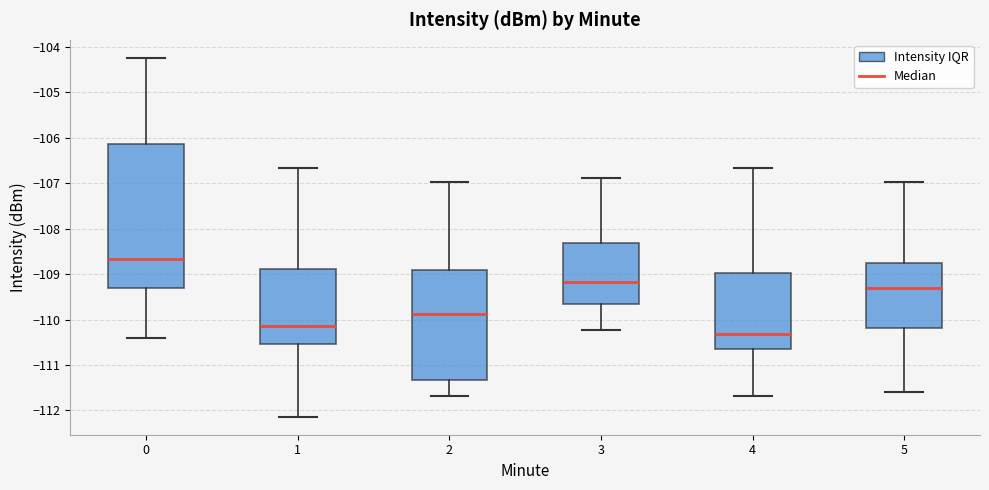

Comparing the boxes themselves (not the whiskers), which one is the tallest?

0